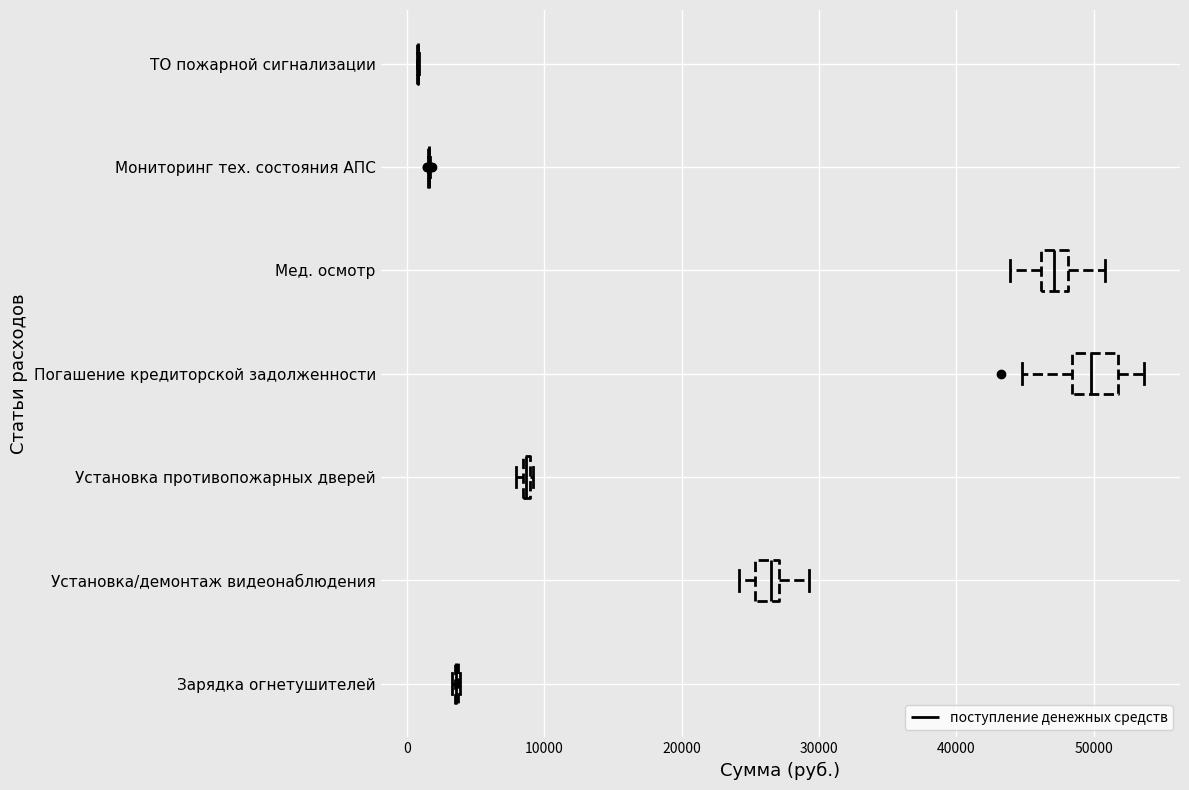

Which box is the widest, from its left edge to its right edge?

Погашение кредиторской задолженности